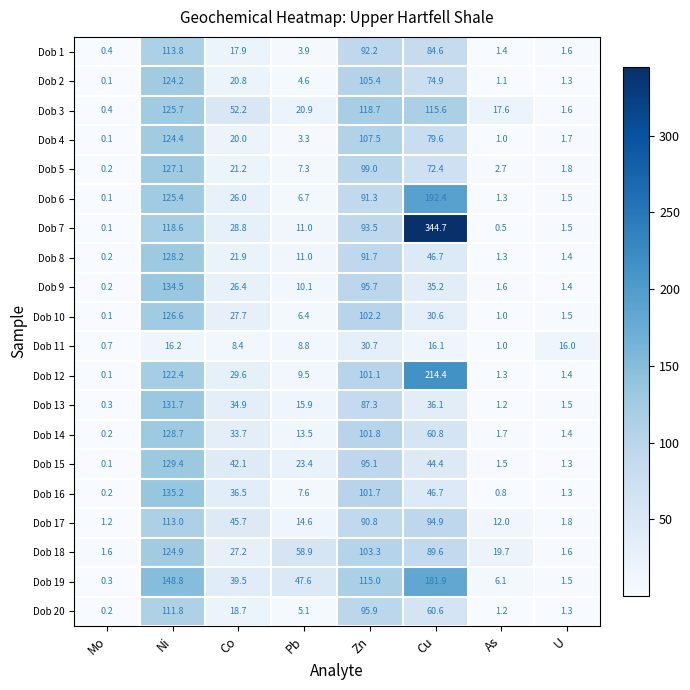

Is the value of Dob 2 at Mo greater than the value of Dob 18 at Pb?

No